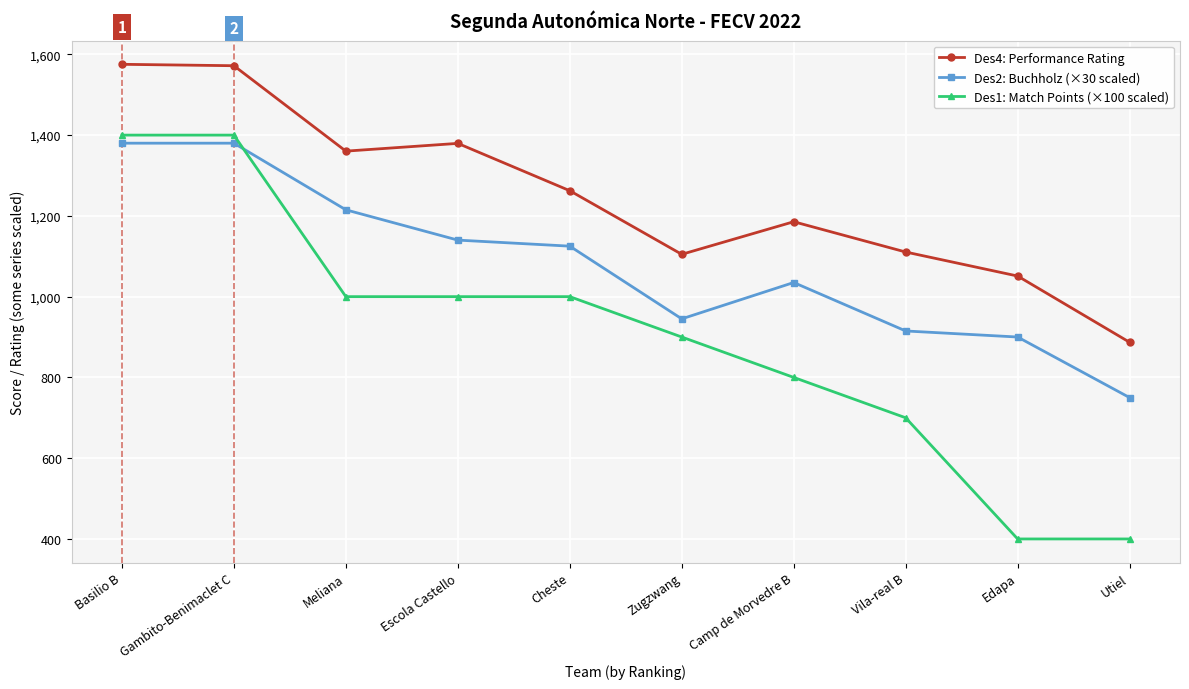

At how many categories does at least one series exceed 1288?

4